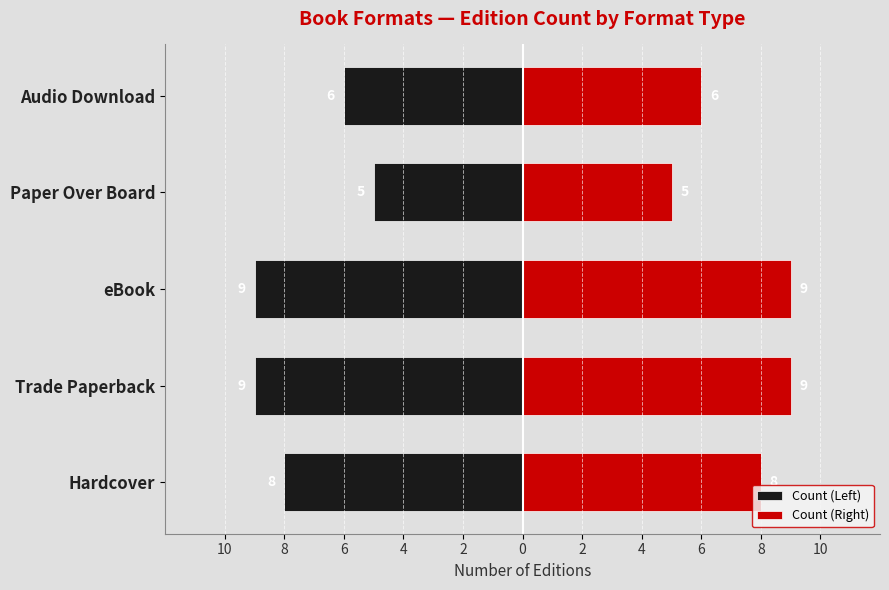

Is the value of Count (Right) at eBook greater than the value of Count (Left) at Trade Paperback?

Yes